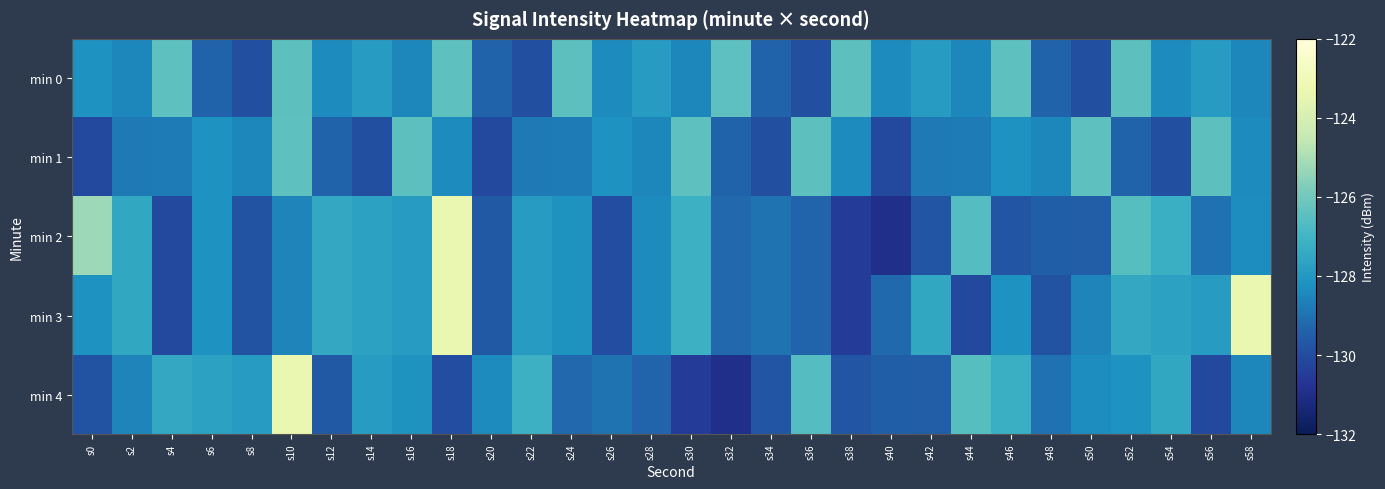

Between s4 and s36, which is larger?

s4